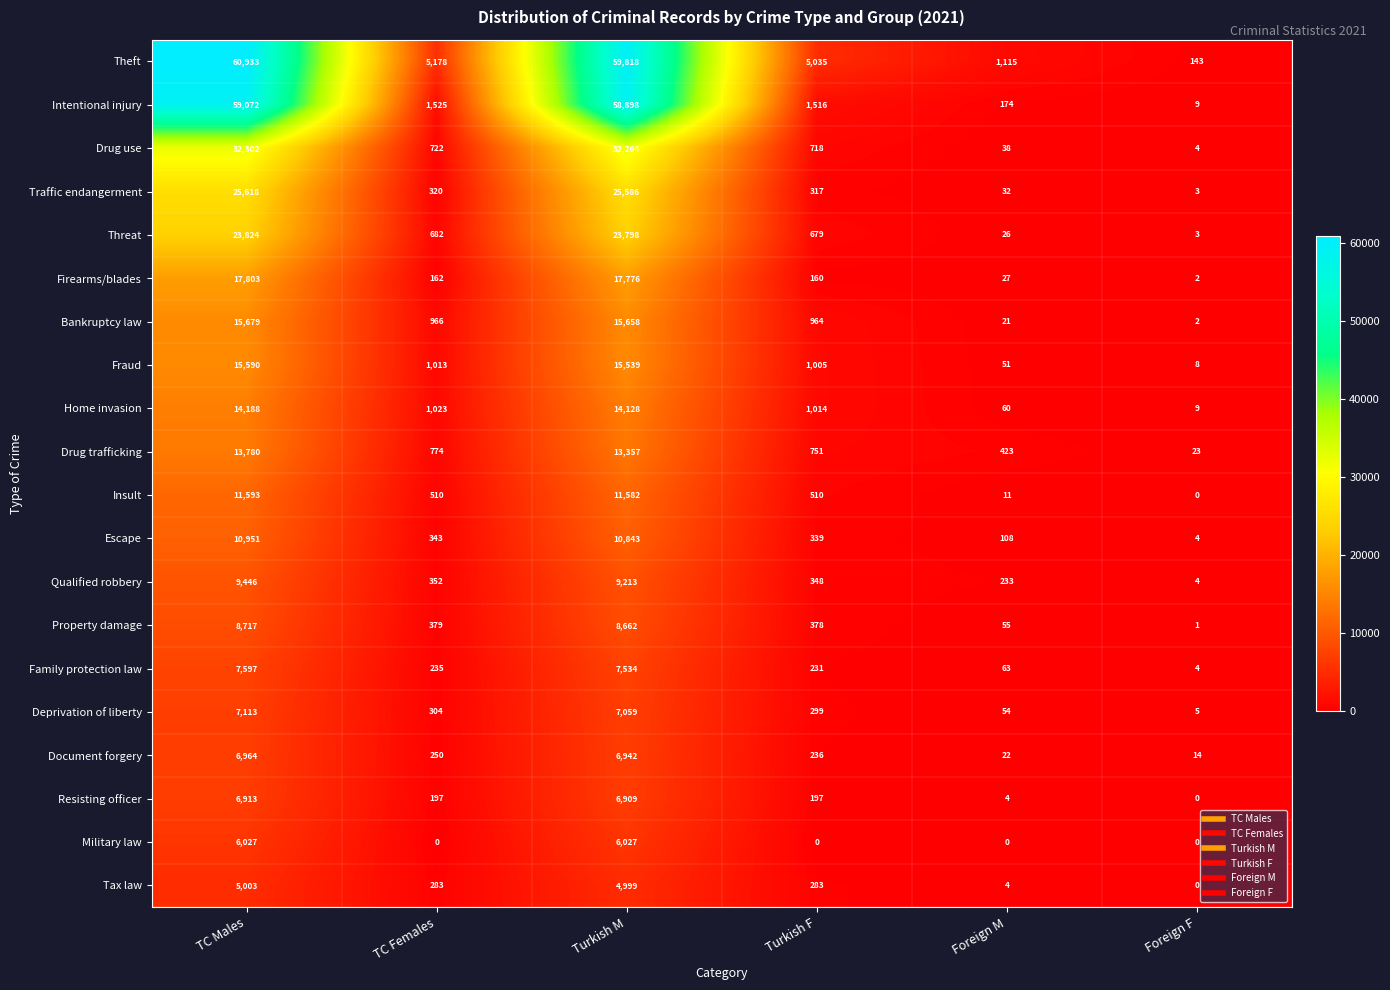

Count the number of data series in this chart.

20